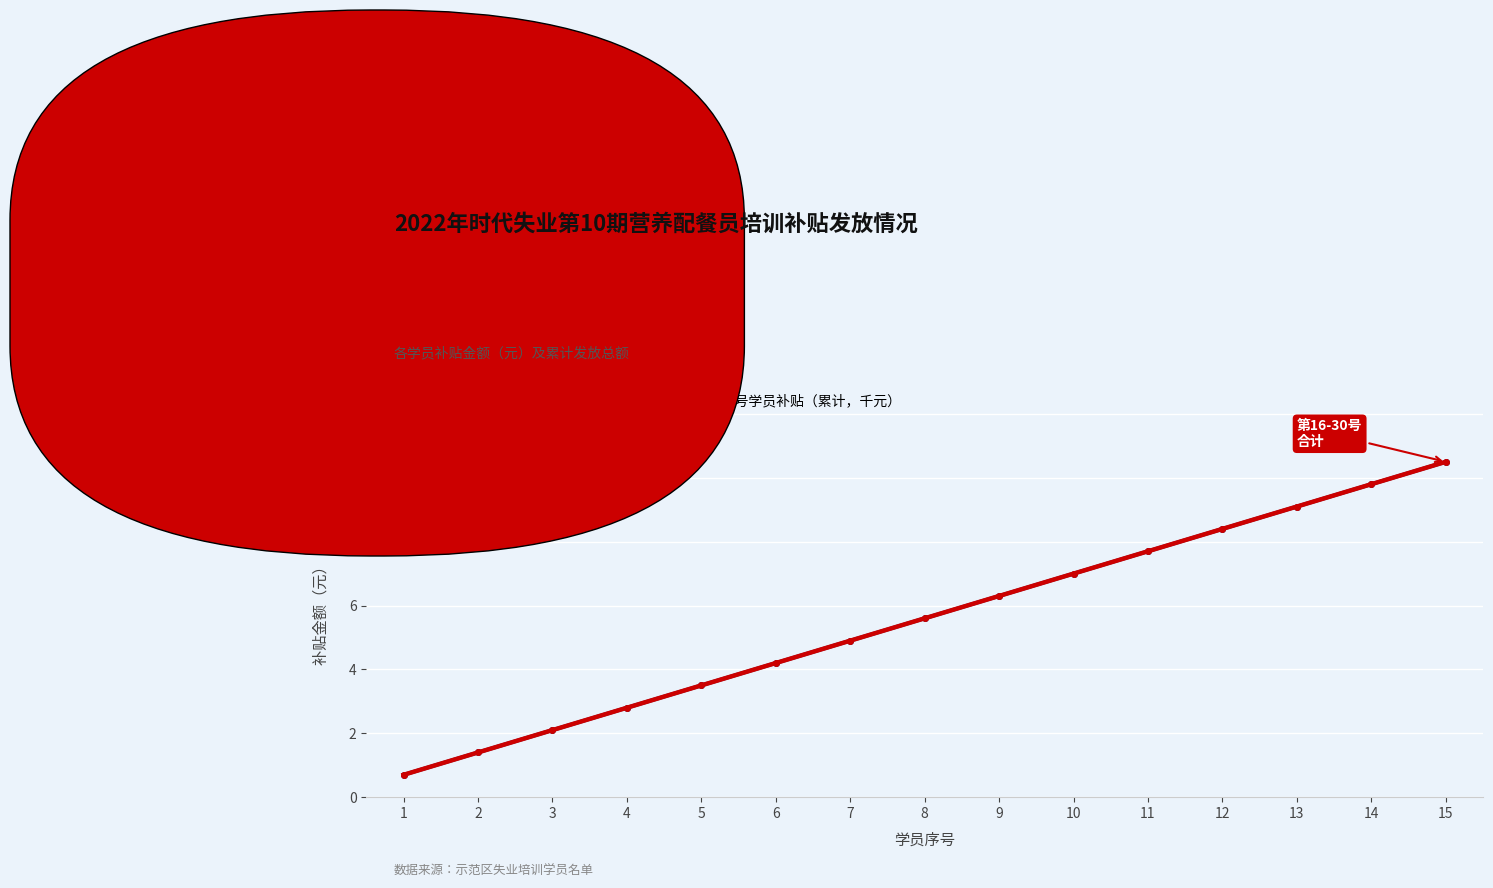

Does the chart have visible grid lines?

Yes